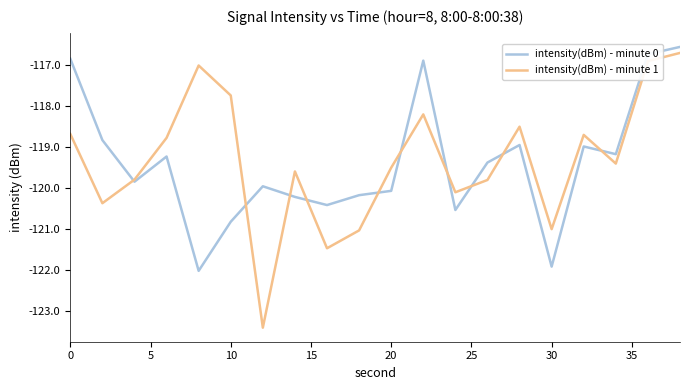

Which series has the widest spread of values?

intensity(dBm) - minute 1